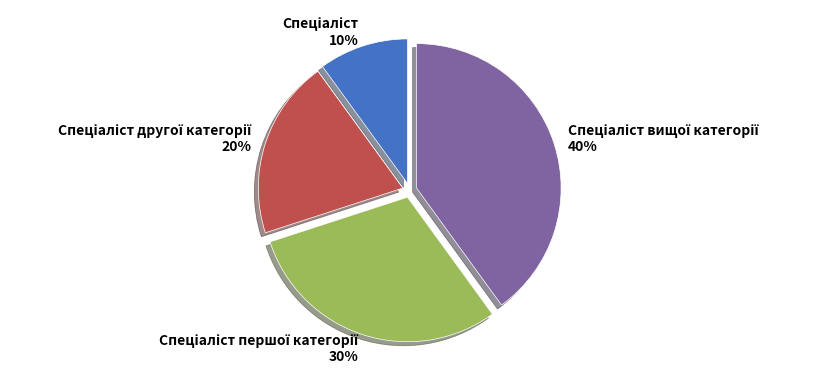

To the nearest percent, what is the difference between the largest and smallest slice percentages?

30%